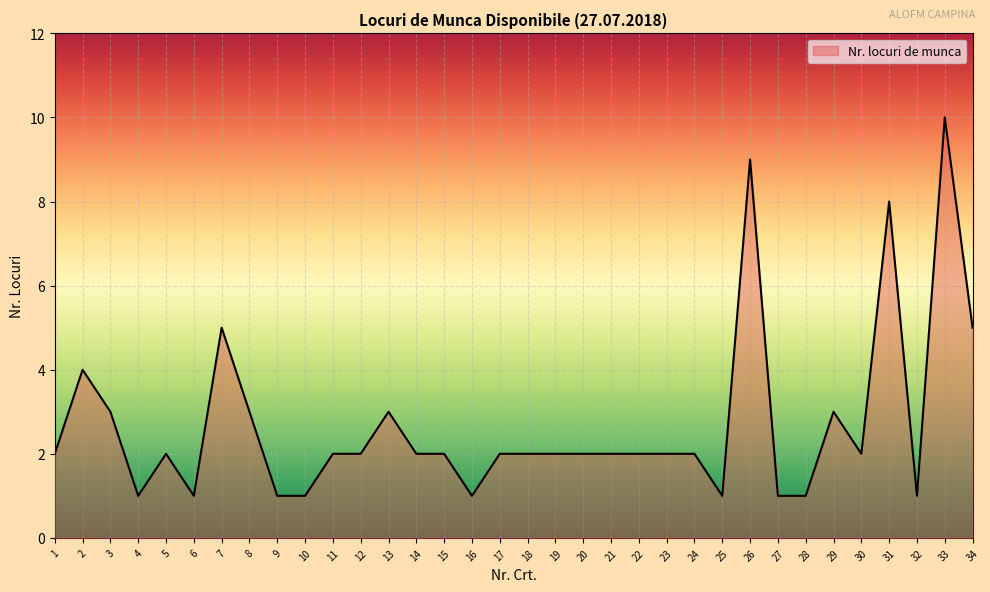

What is the change in value from 27 to 34?

+4